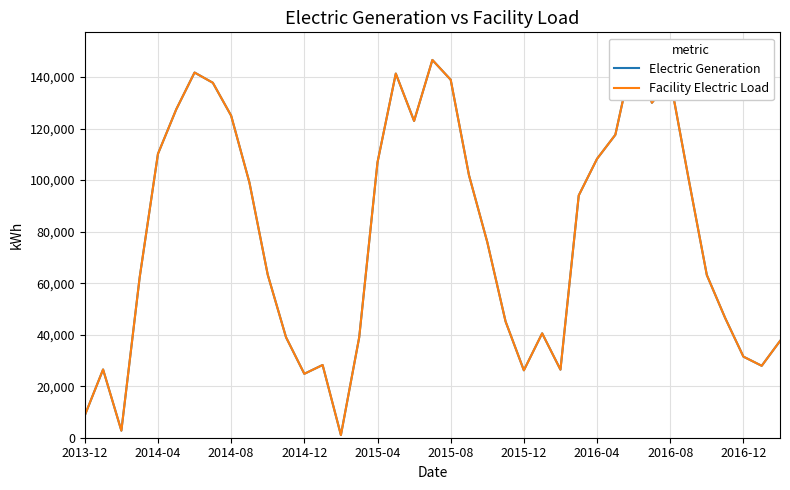

What value does the Facility Electric Load series have at 2015-12, to the nearest 100?

26200